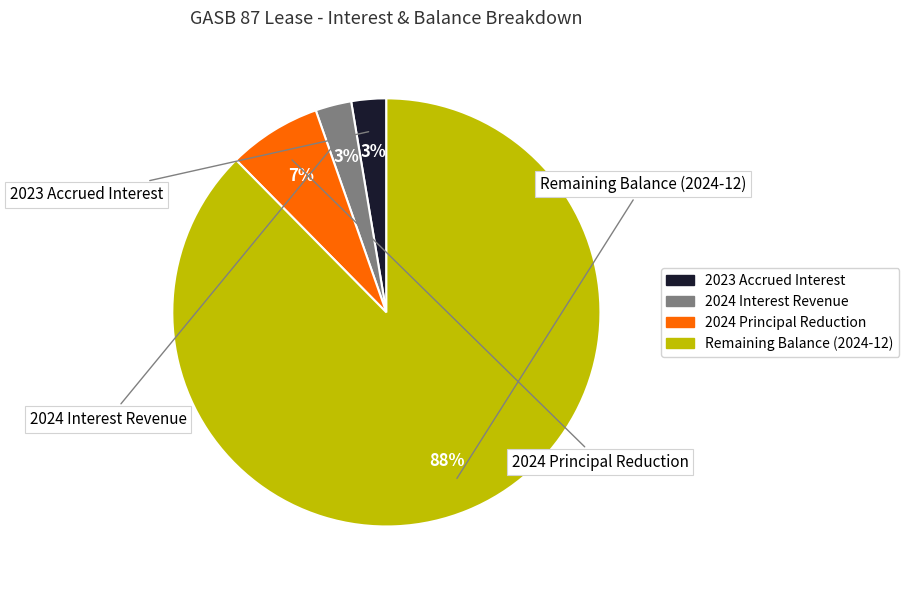

Is there a majority slice in this chart?

Yes